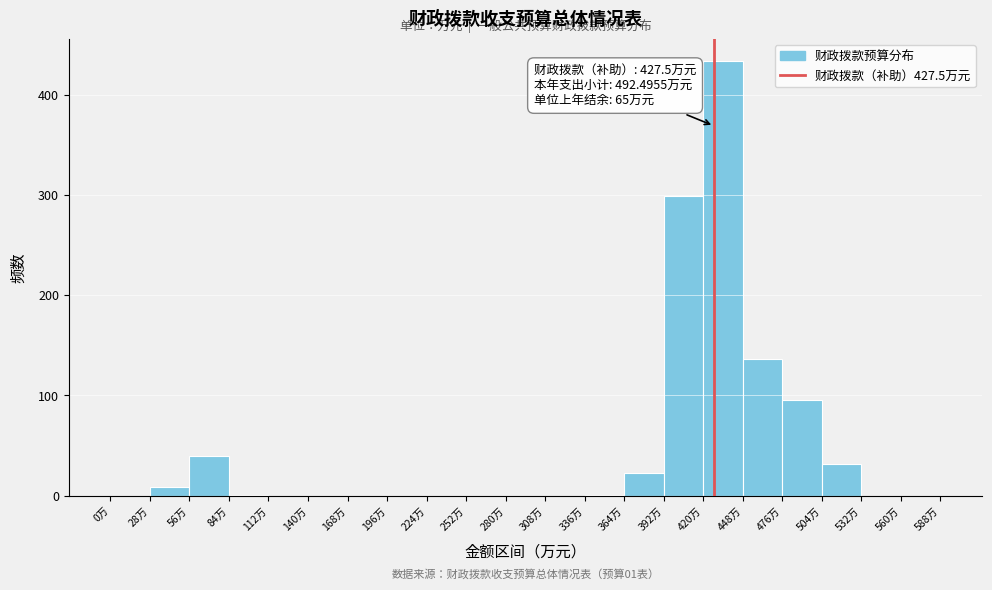

Which range on the x-axis has the tallest bar?

420 to 448